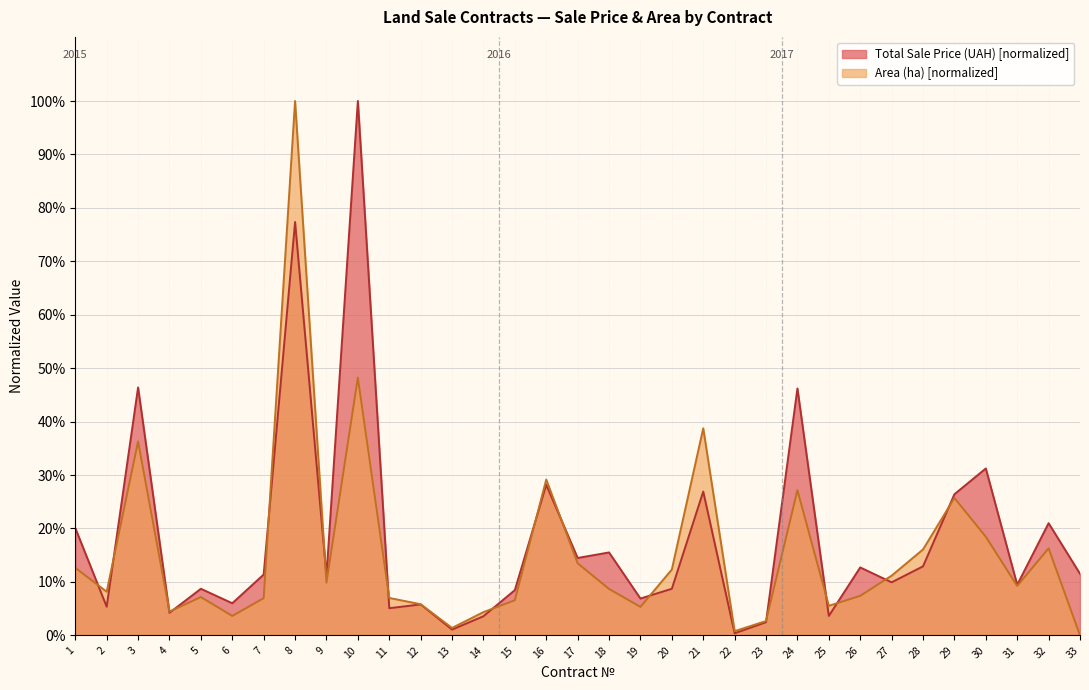

At 5, list the series in order from largest to smallest.

Total Sale Price (UAH) [normalized], Area (ha) [normalized]